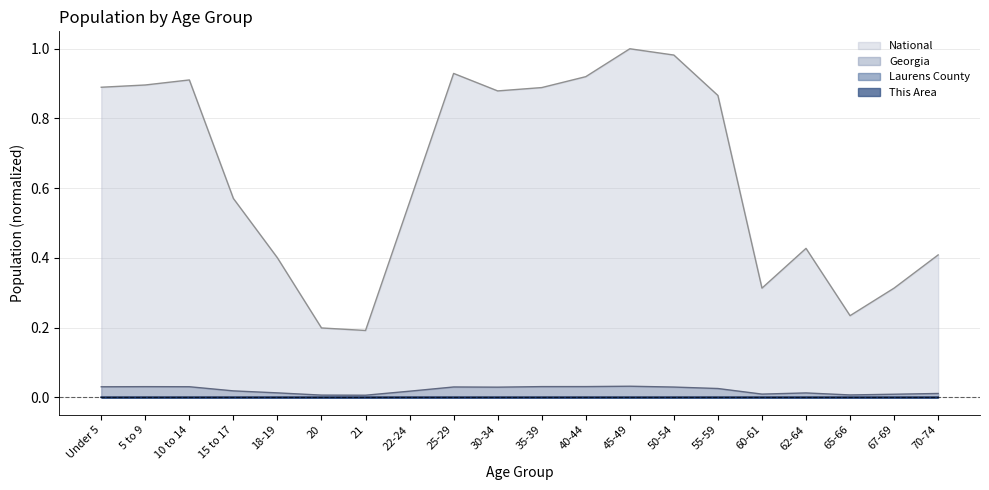

True or false: Georgia and This Area intersect in this chart.

False